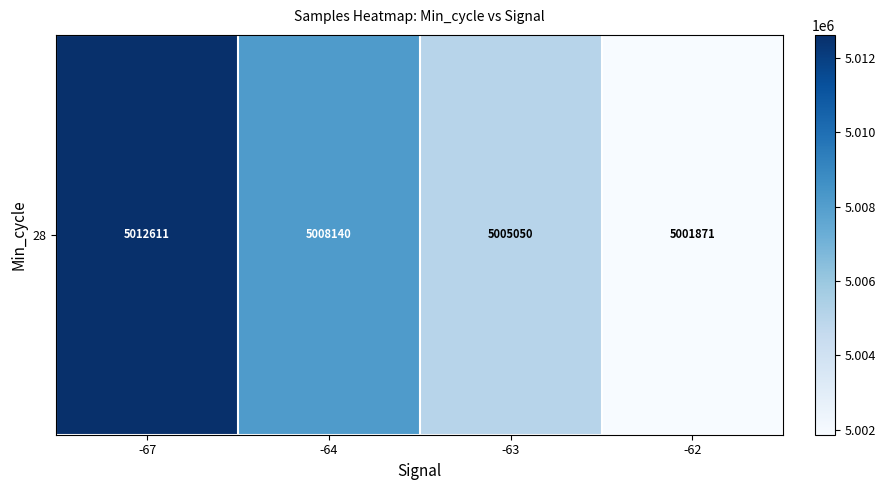

Rank the categories by value from lowest to highest.

-62, -63, -64, -67